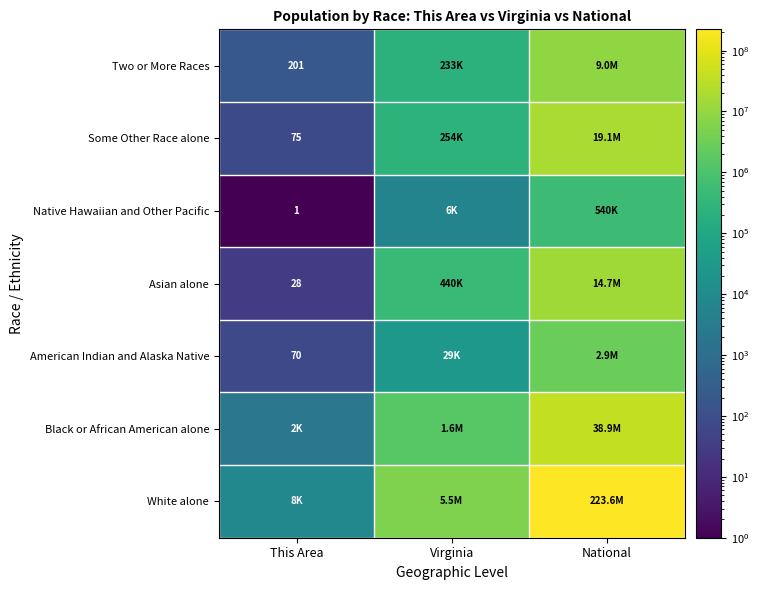

At which category is the sum across all series the highest?

National